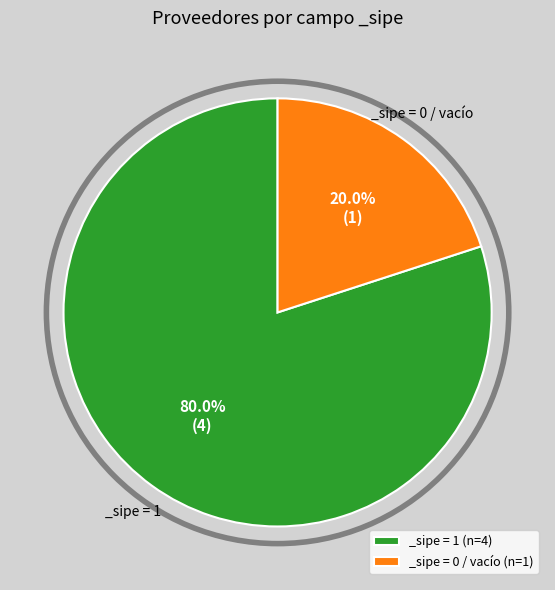

Which slice is the smallest?

_sipe = 0 / vacío (n=1)